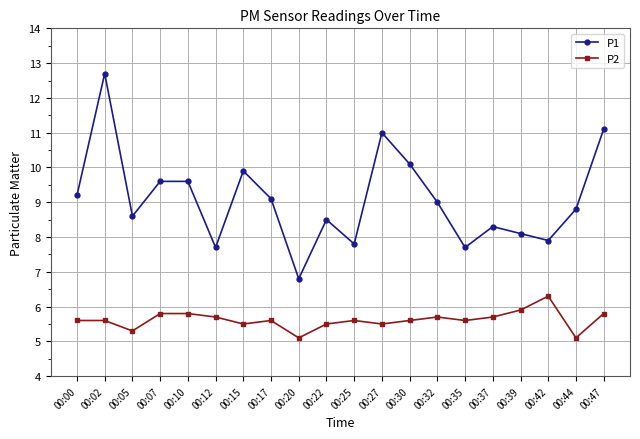

In P1, how many points are lower than both neighbors (excluding endpoints)?

6